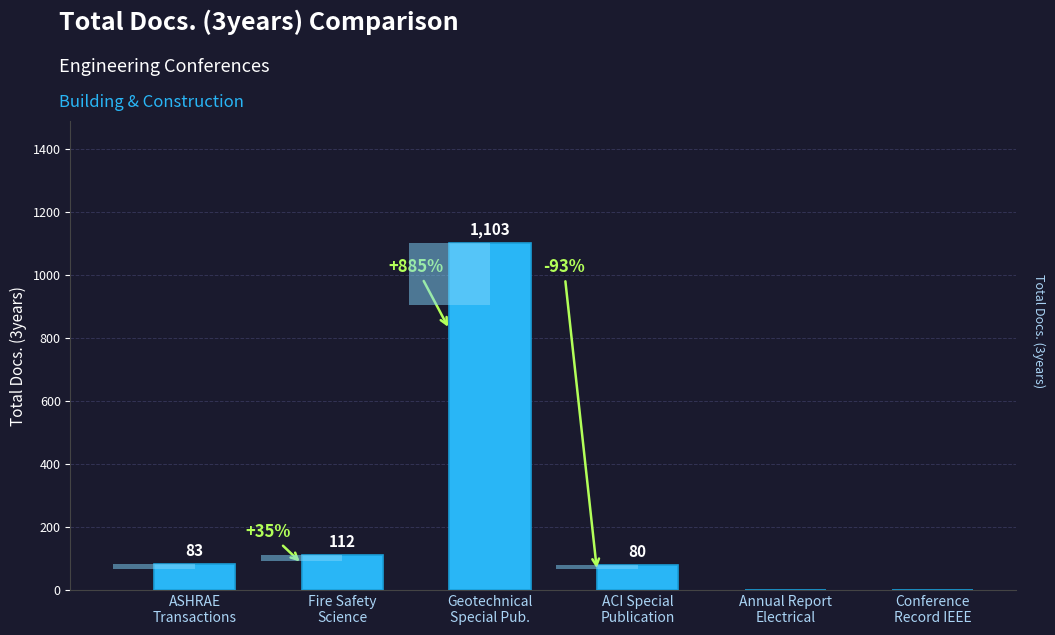

List the labels in order of value, largest first.

Geotechnical
Special Pub., Fire Safety
Science, ASHRAE
Transactions, ACI Special
Publication, Annual Report
Electrical, Conference
Record IEEE